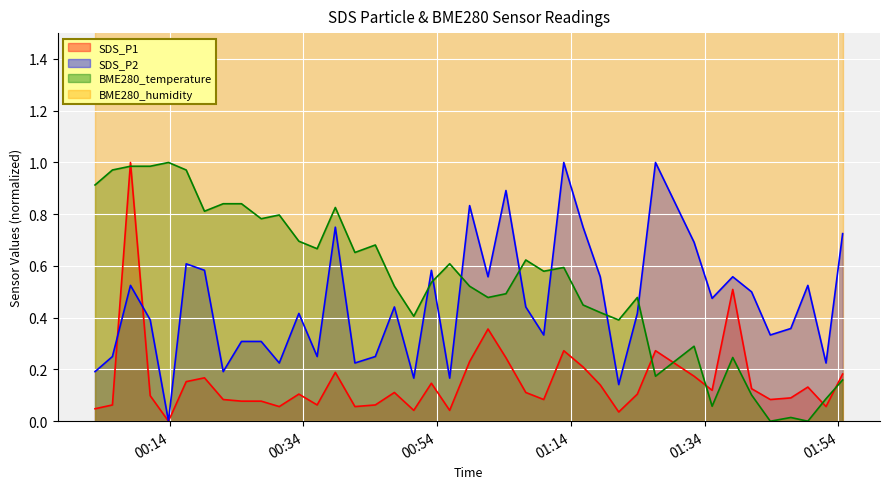

True or false: SDS_P2 has more than 1 points higher than both neighbors.

True